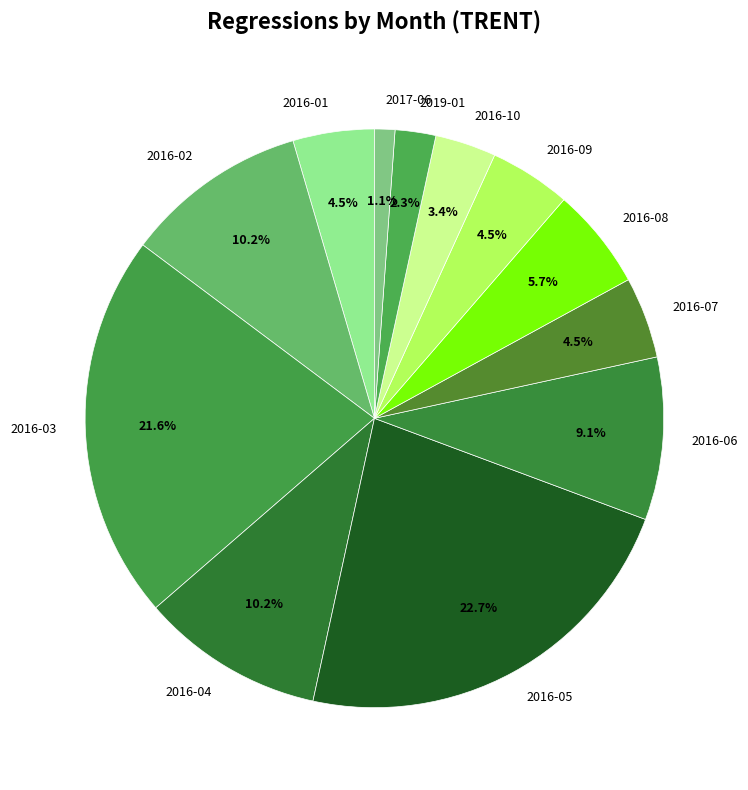

To the nearest percent, what percentage of the pie is 2016-03?

22%